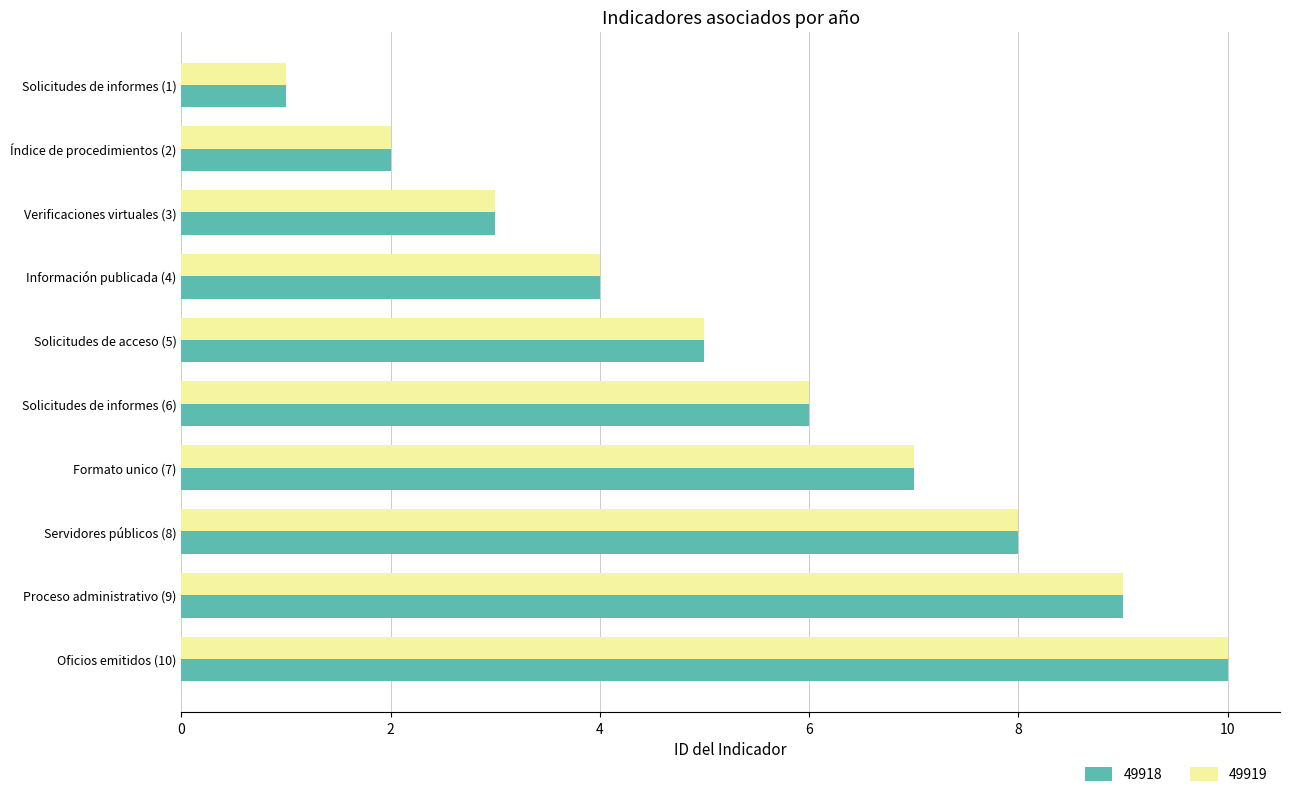

True or false: 49918 has a value of 8 at Servidores públicos (8).

True